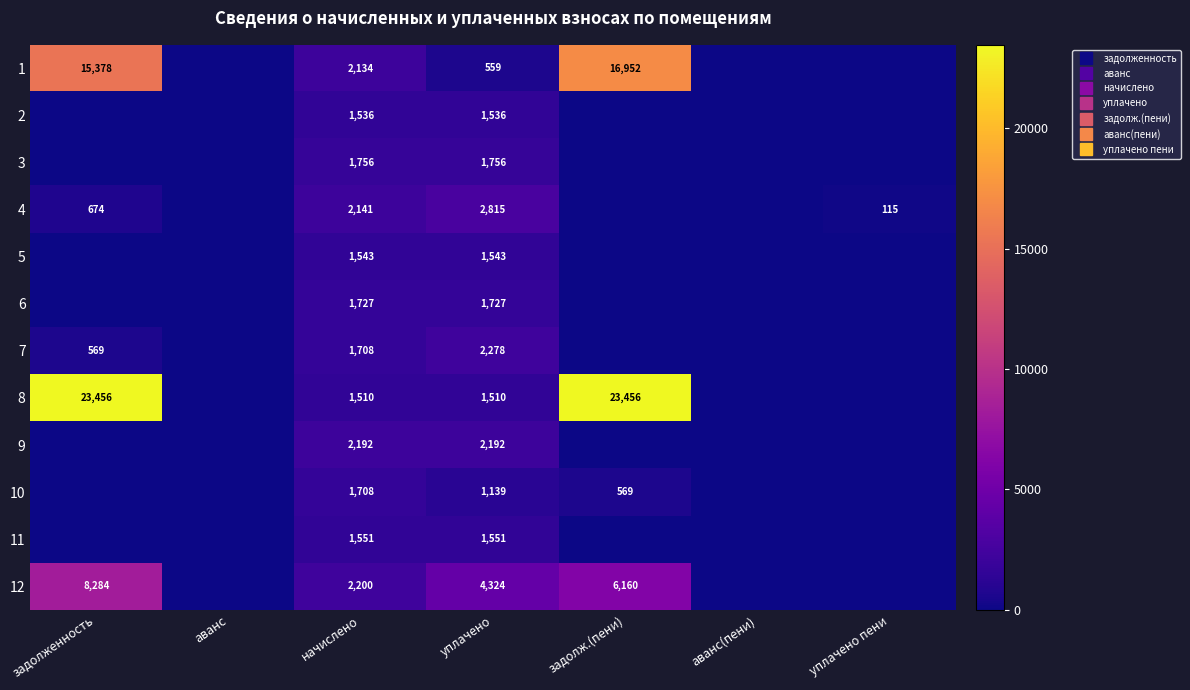

At how many categories does at least one series exceed 7555?

2